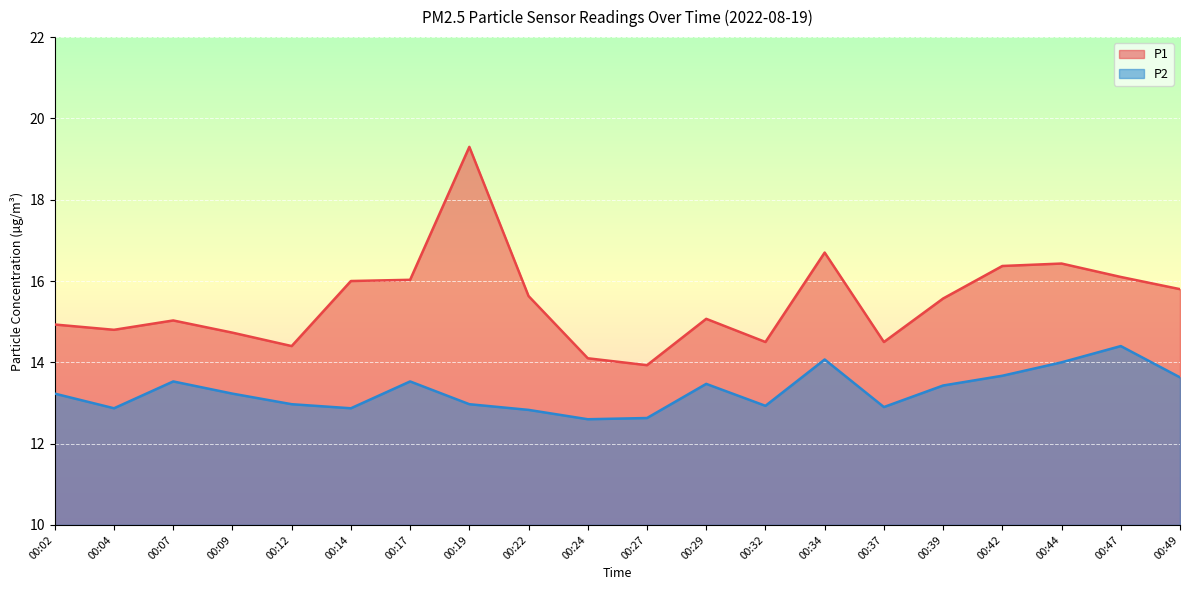

At which category is the sum across all series the highest?

00:19